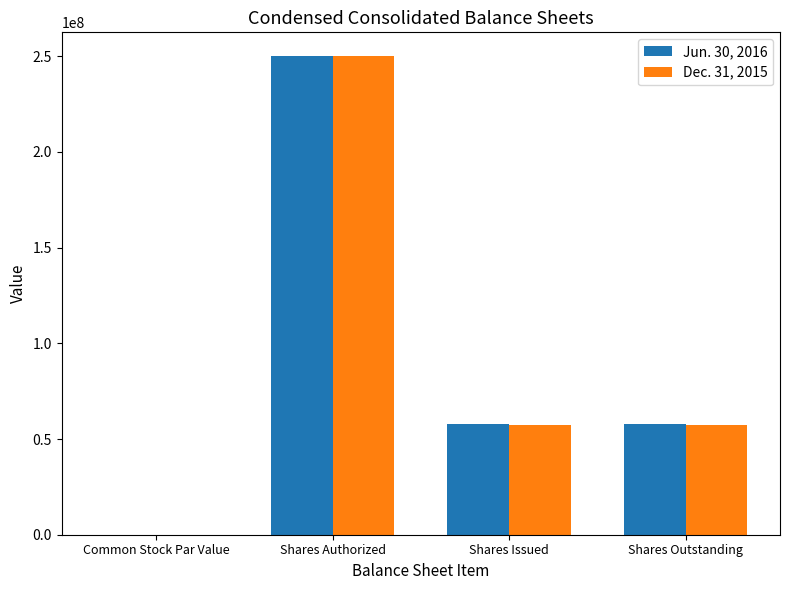

What is the sum of all Jun. 30, 2016 values?

365186828.0